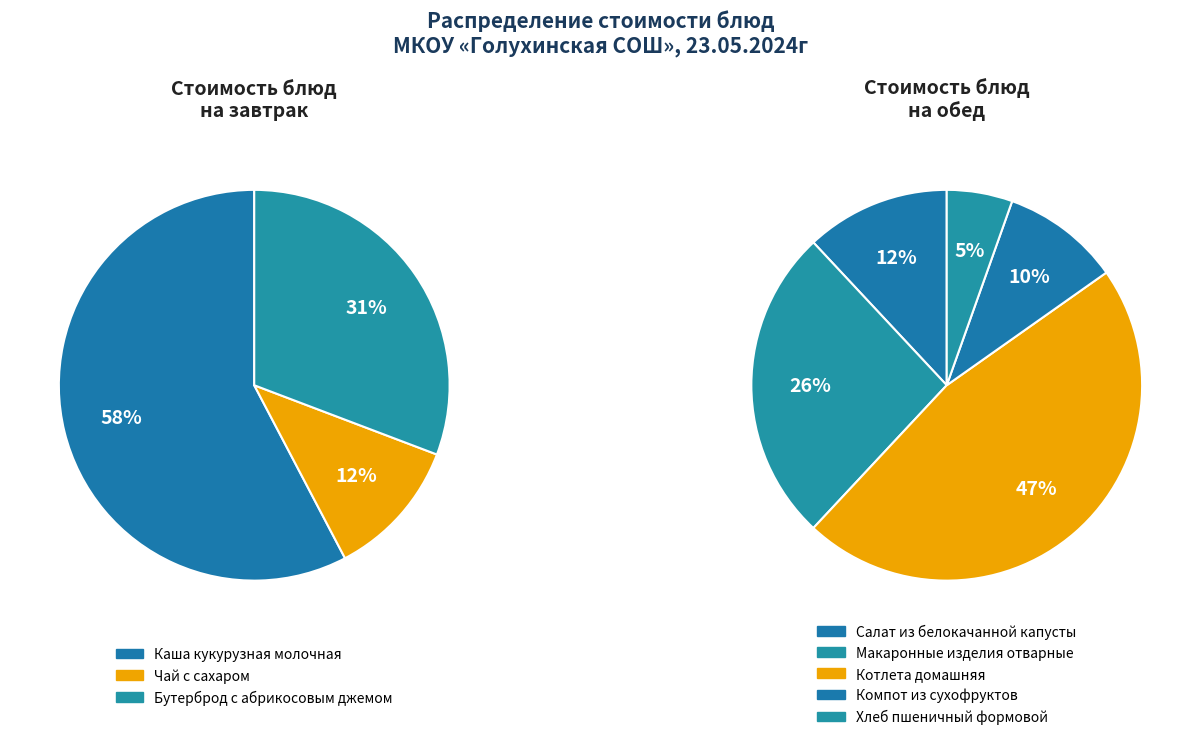

Does Чай с сахаром account for over 50% of the chart?

No